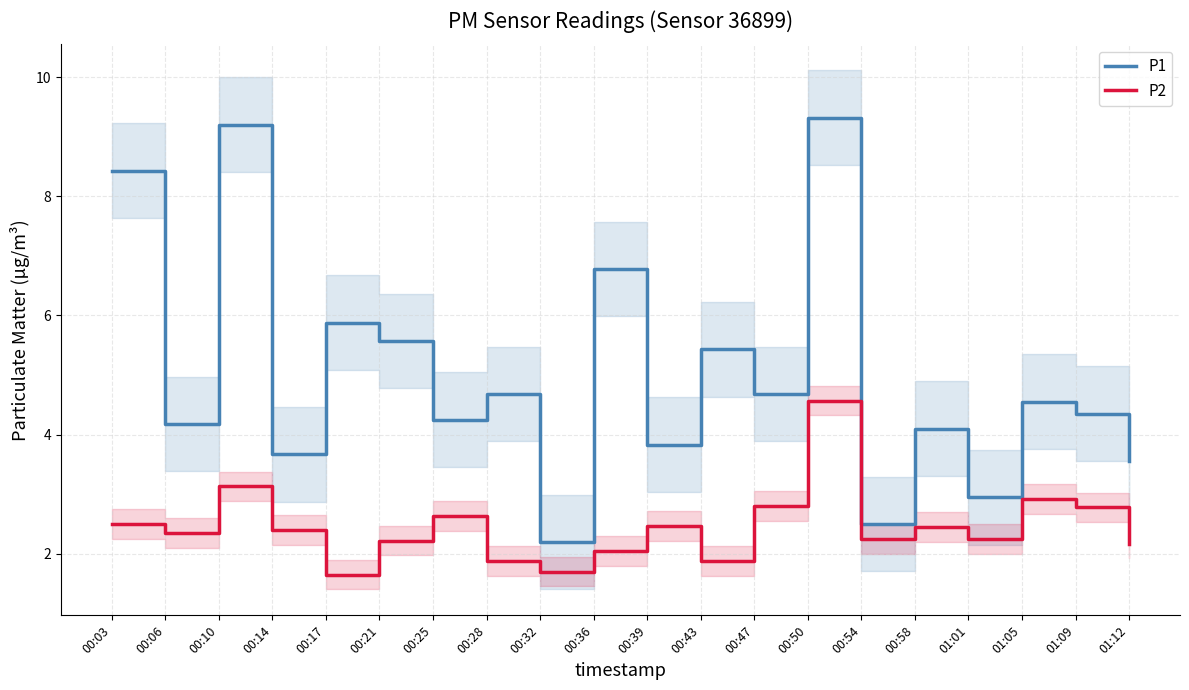

Is it true that P1 equals 4.2 at 00:06?

True